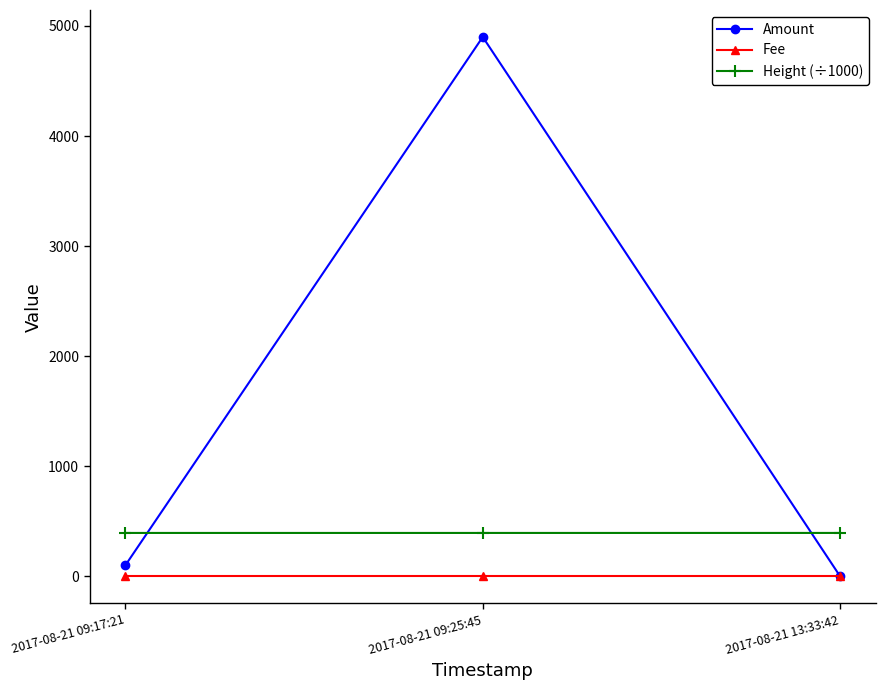

What is the label of the 2nd point from the left?

2017-08-21 09:25:45